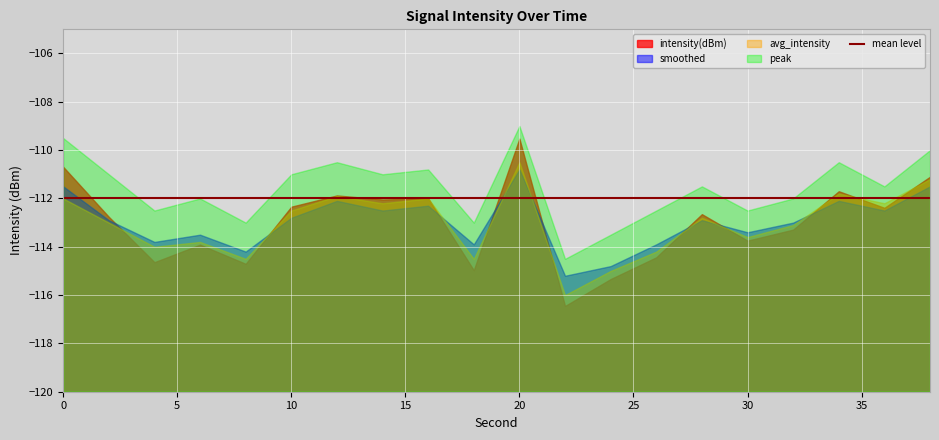

At which label does intensity(dBm) reach its peak?

20